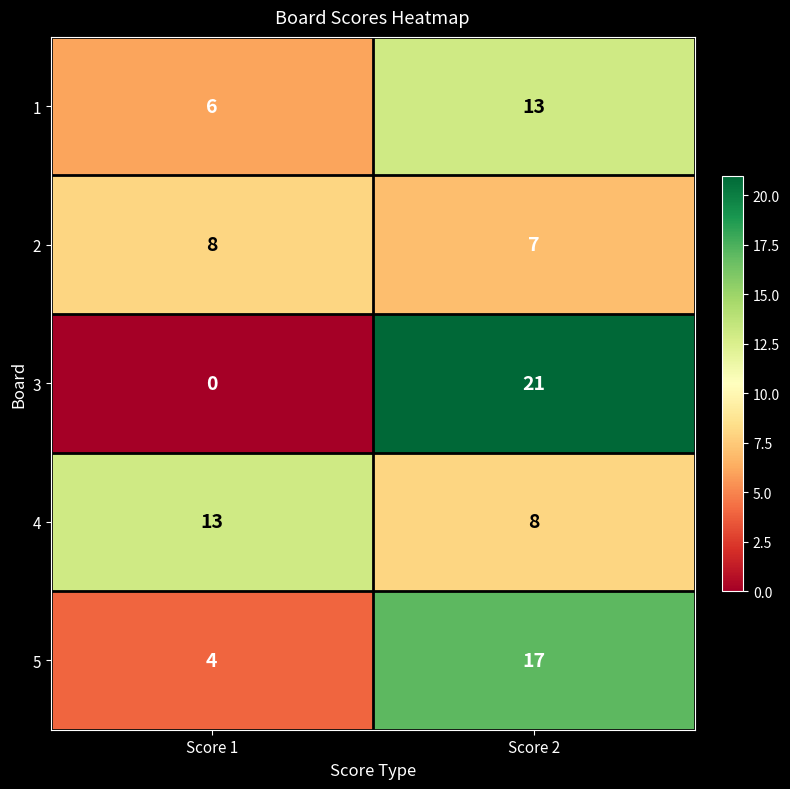

What is the spread (max minus min) of values at Score 1?

13